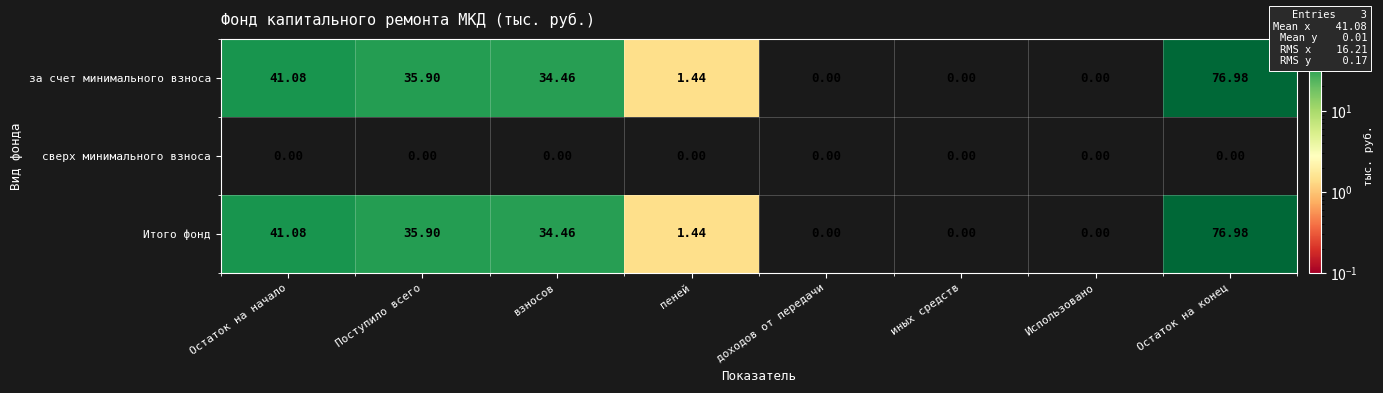

How many categories are shown in the chart?

8